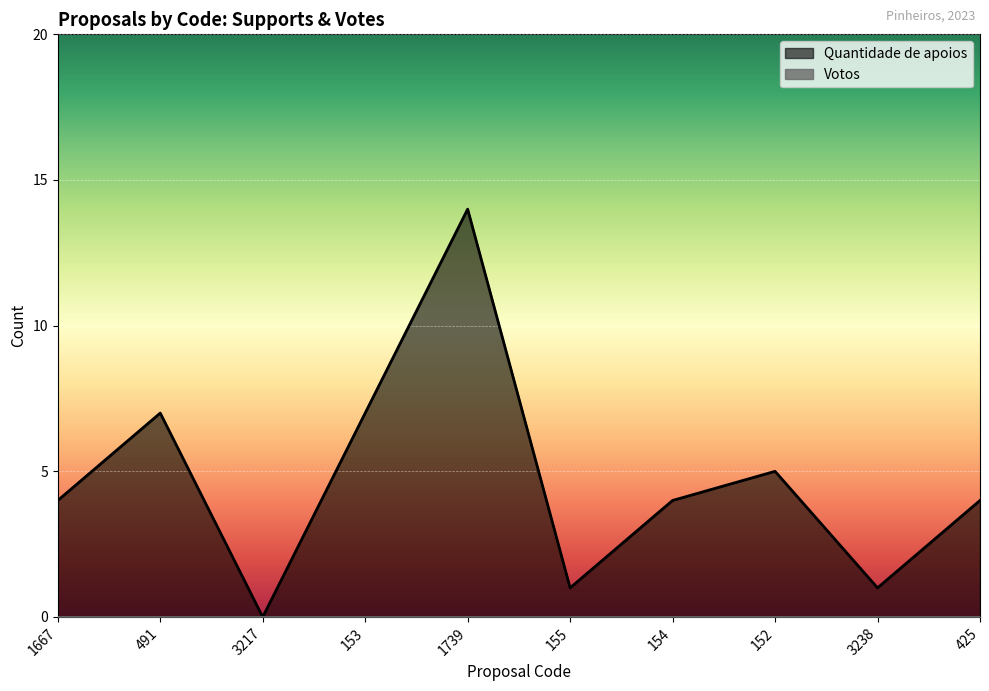

What is the value of the 5th point from the left?

14